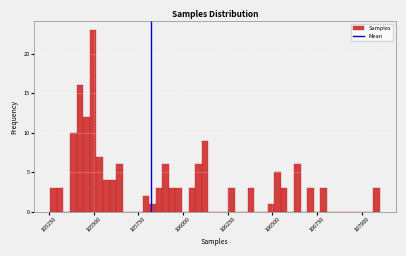

Around what value on the x-axis is the tallest bar? Give the approximate position of its centre, as read against the axis.

105500